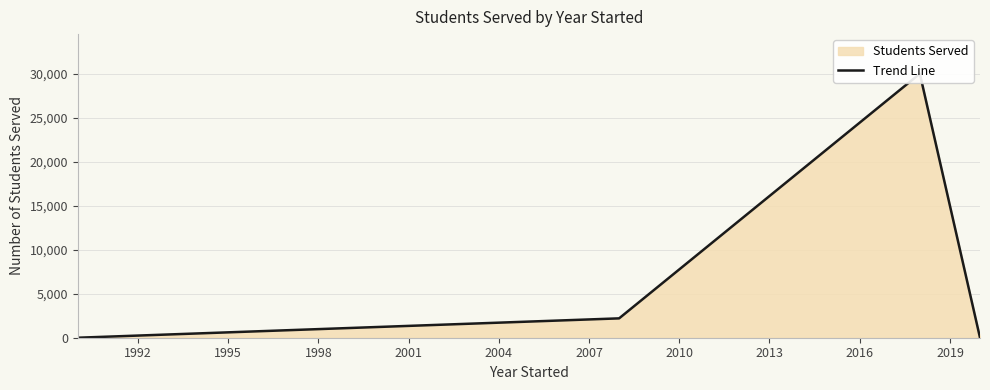

How many lines are shown in the chart?

1